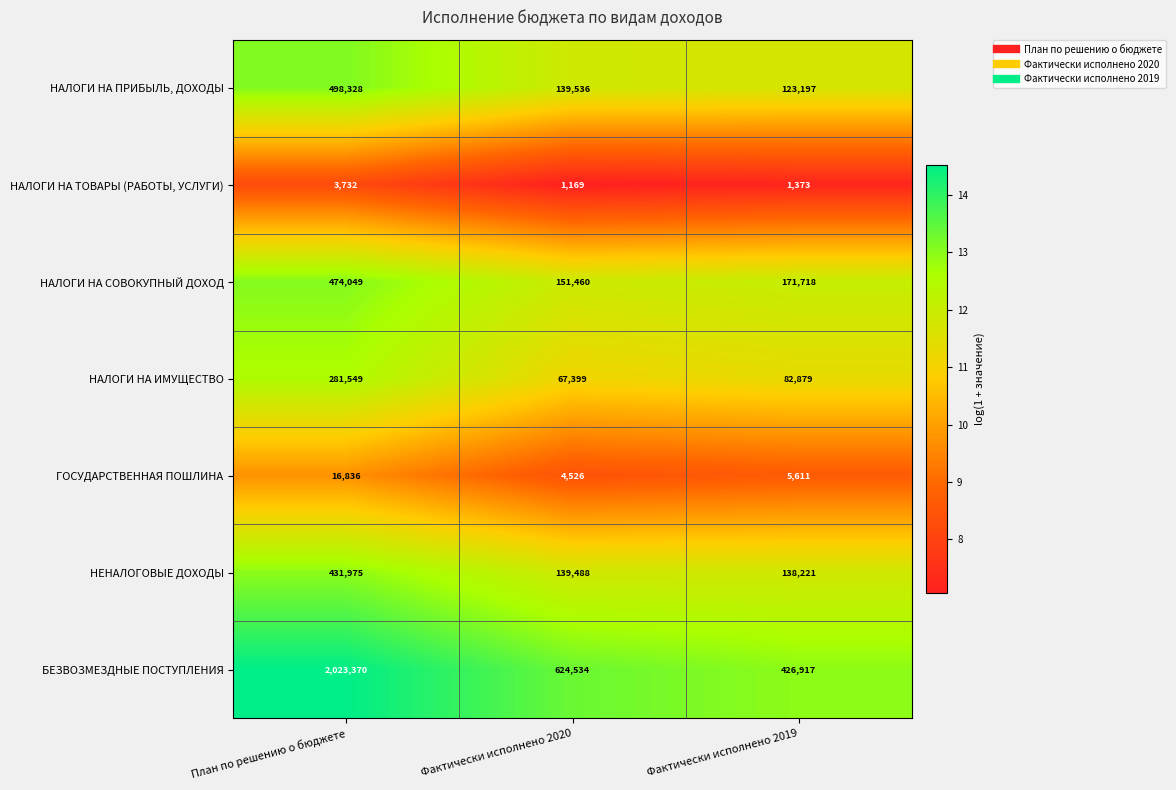

What is the difference between the maximum and second lowest values in the НАЛОГИ НА ИМУЩЕСТВО series?

198670